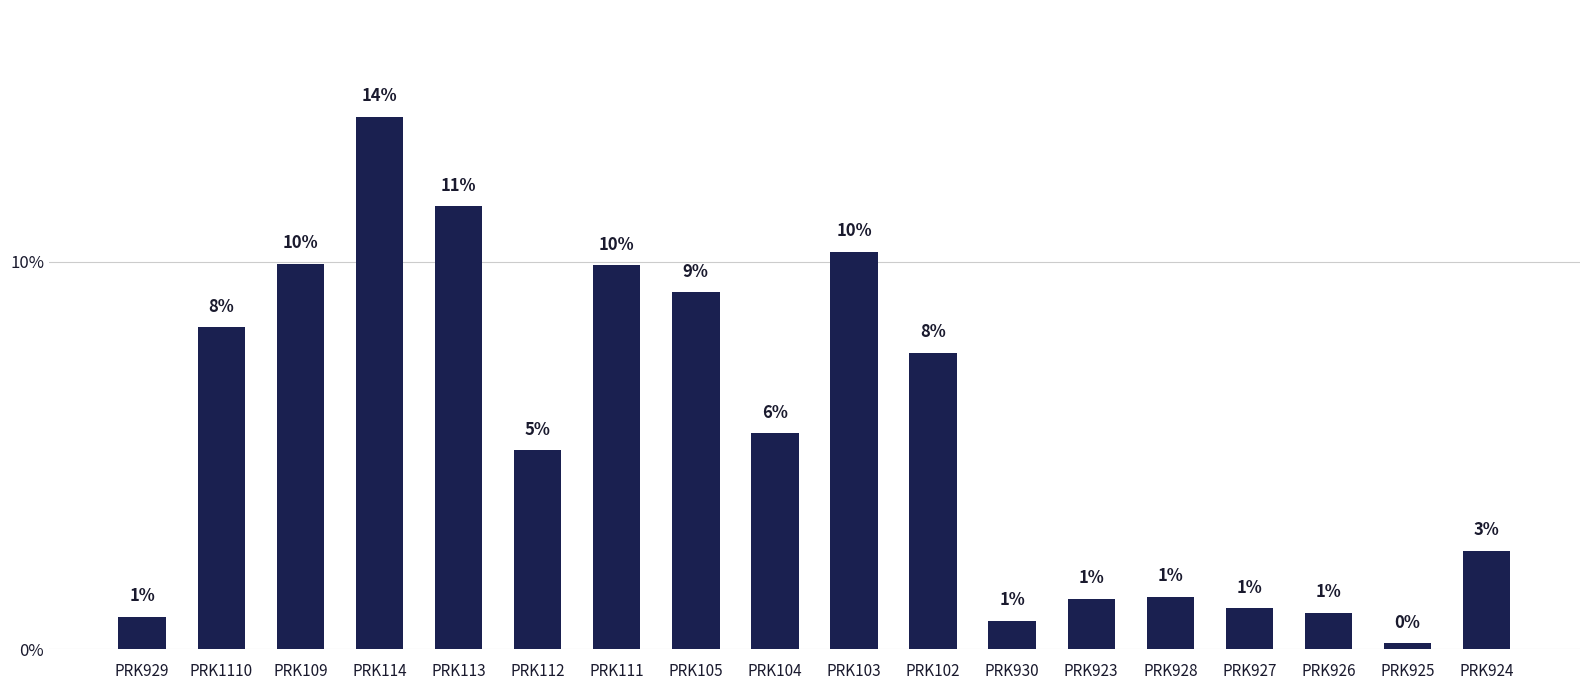

What is the greatest value displayed?

13.7